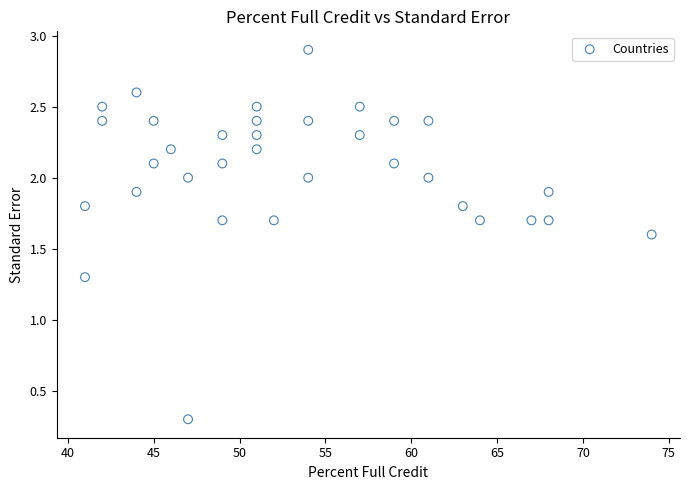

What is the range of Y values (max minus min)?

2.6